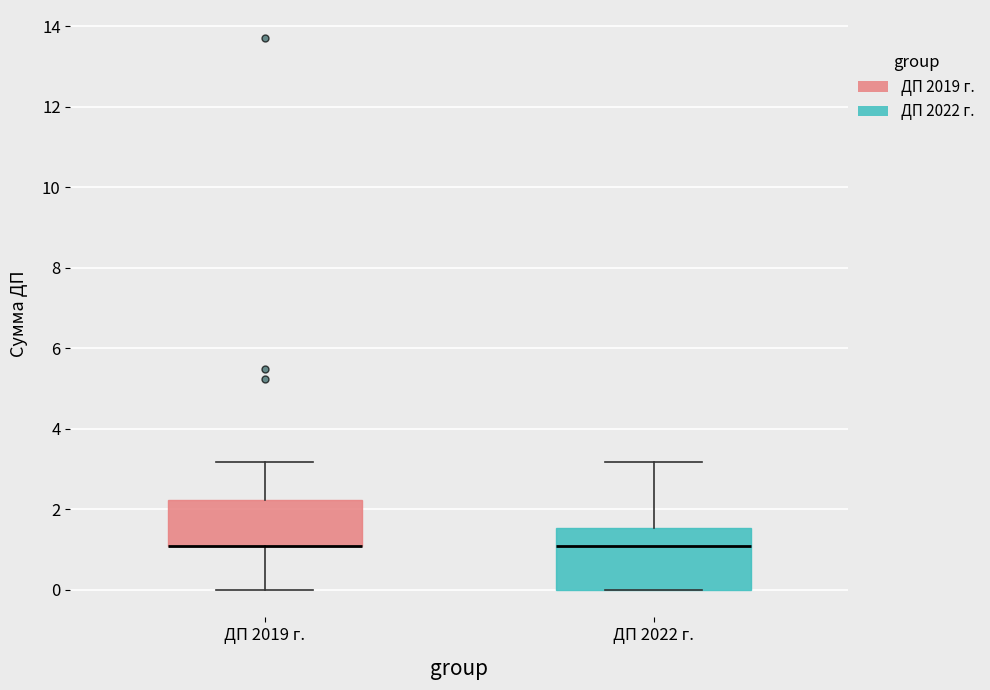

Which box is the tallest, from its lower edge to its upper edge?

ДП 2022 г.